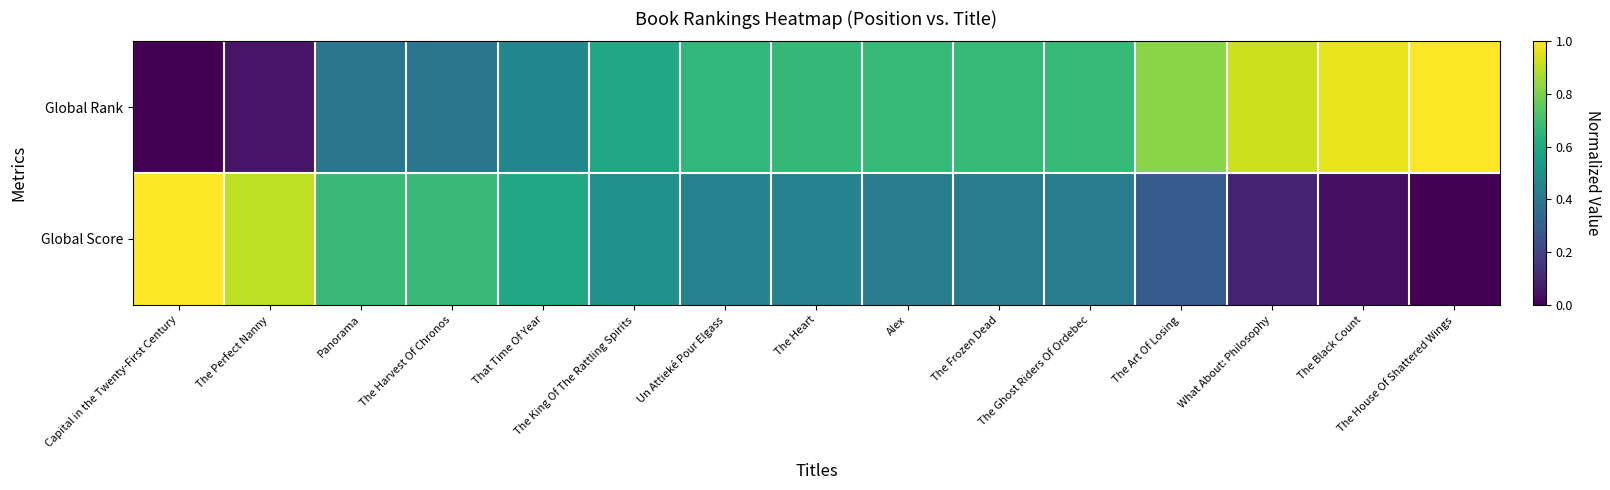

At which category does the chart reach its minimum across all series?

Capital in the Twenty-First Century